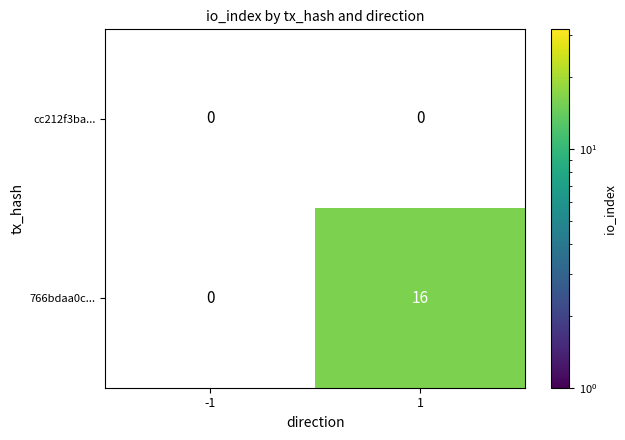

What is the total value across all series at 1?

16